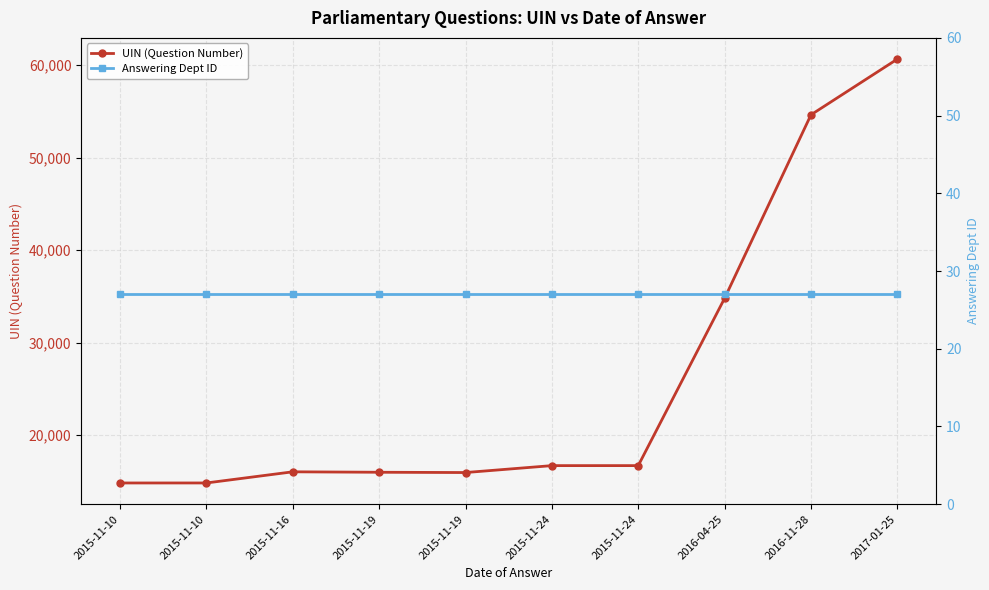

Which has a higher value, 2015-11-10 or 2016-04-25?

2016-04-25